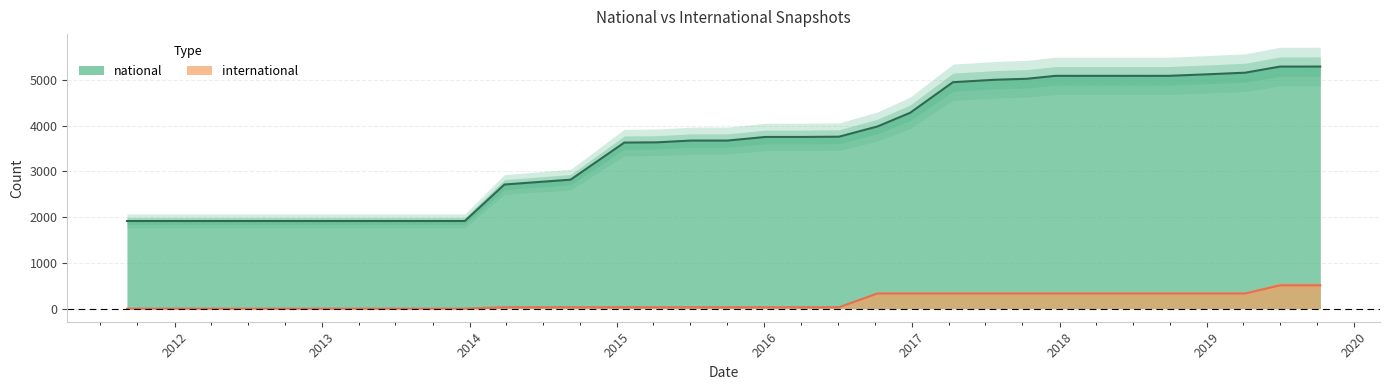

The national series shows 7064 at 2018-07-11. True or false?

False